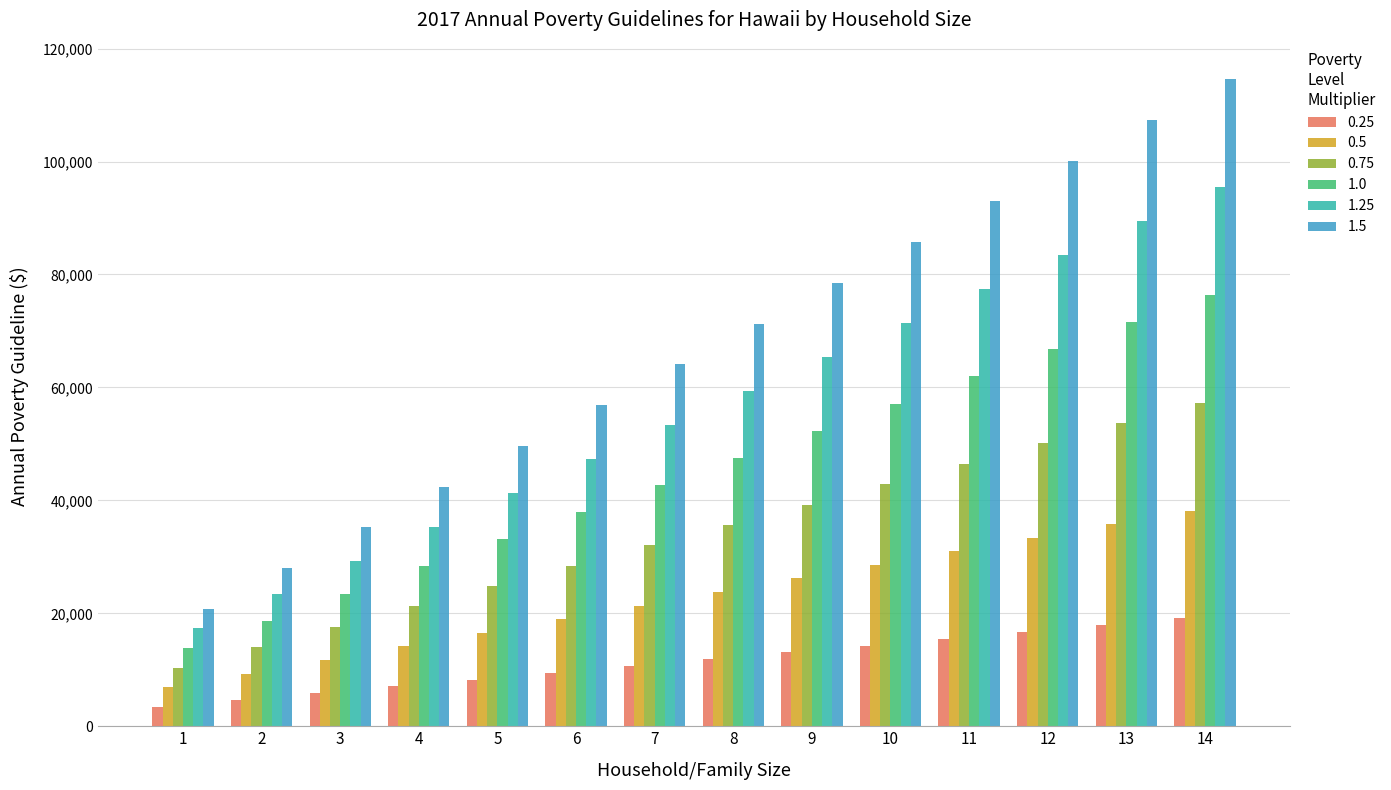

How many bars are there in total?

84